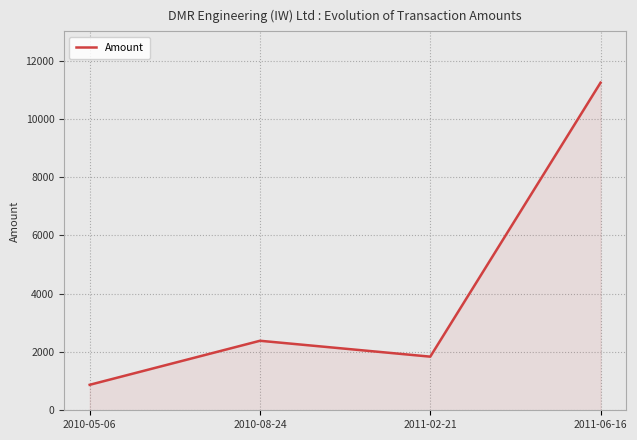

List the labels in order of value, smallest first.

2010-05-06, 2011-02-21, 2010-08-24, 2011-06-16